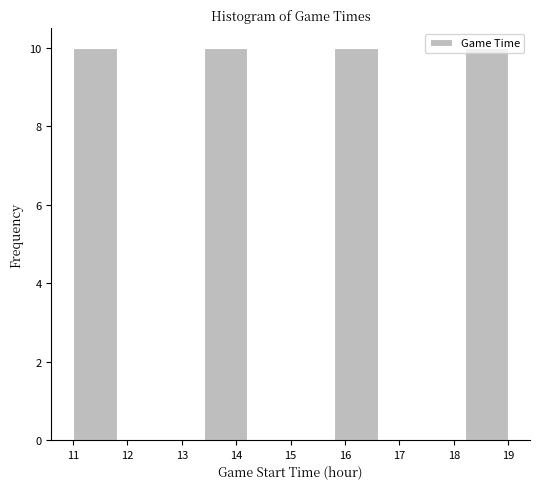

Reading left to right, list every bar in this chart as the range it spans on the x-axis followed by its height. The values are not printed on the chart, so give them approximately, as read against the axis.

11.0 to 11.8: 10
11.8 to 12.6: 0
12.6 to 13.4: 0
13.4 to 14.2: 10
14.2 to 15.0: 0
15.0 to 15.8: 0
15.8 to 16.6: 10
16.6 to 17.4: 0
17.4 to 18.2: 0
18.2 to 19.0: 10